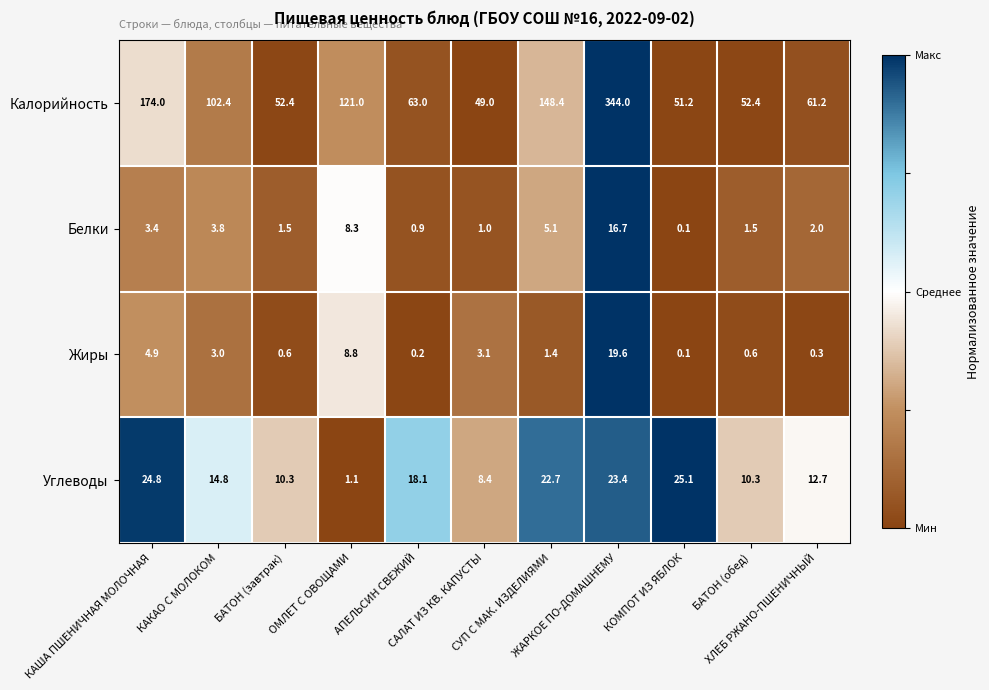

Which series has the largest total across all categories?

Калорийность